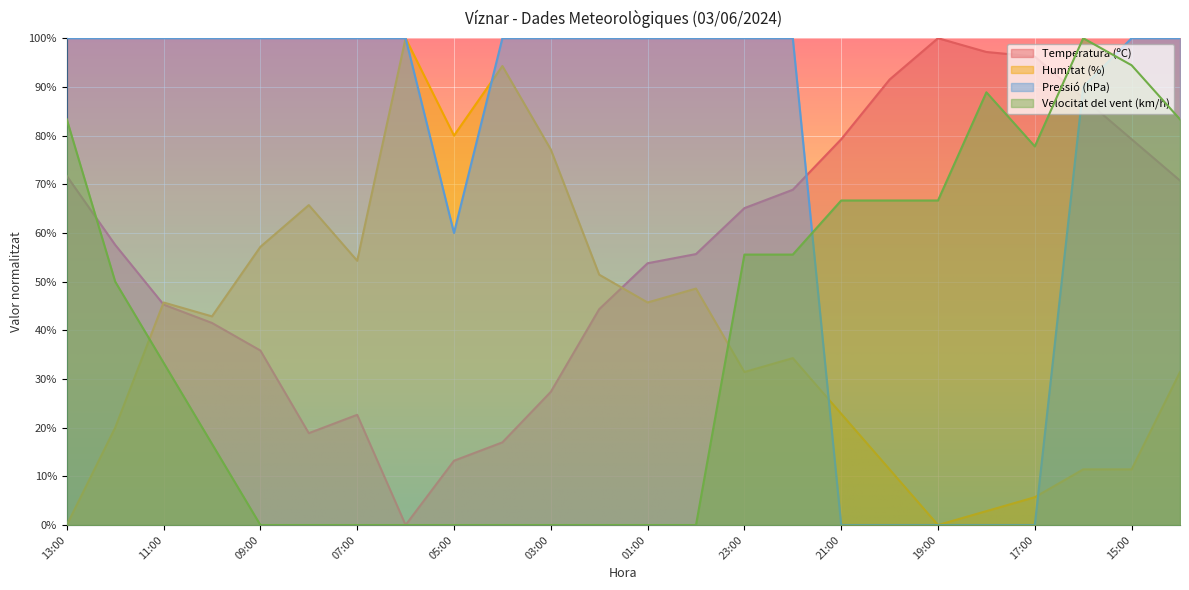

Is it true that Humitat (%) equals 45.2 at 22:00?

False